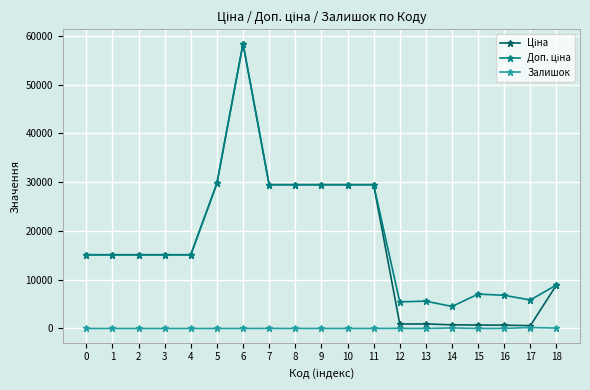

At which category is the sum across all series the highest?

6